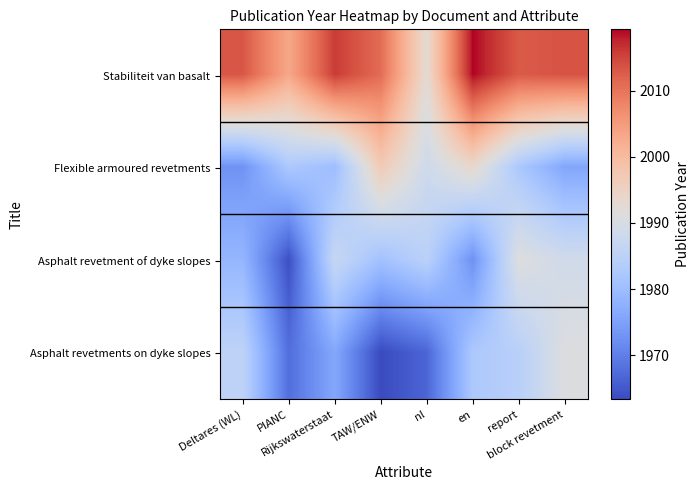

At TAW/ENW, list the series in order from largest to smallest.

Stabiliteit van basalt, Flexible armoured revetments, Asphalt revetment of dyke slopes, Asphalt revetments on dyke slopes